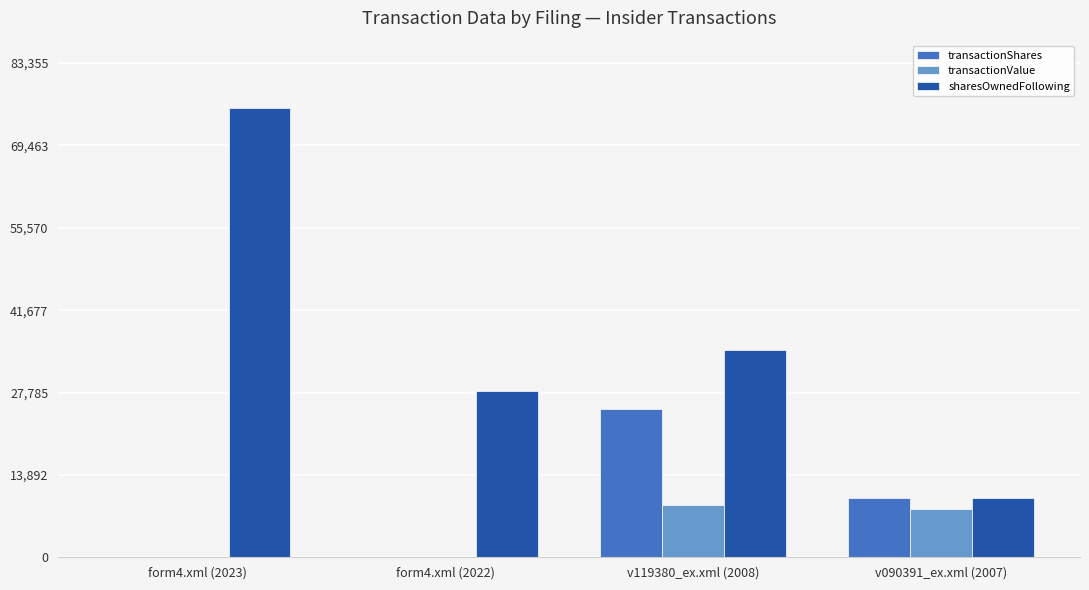

What is the sum of all transactionShares values?

35155